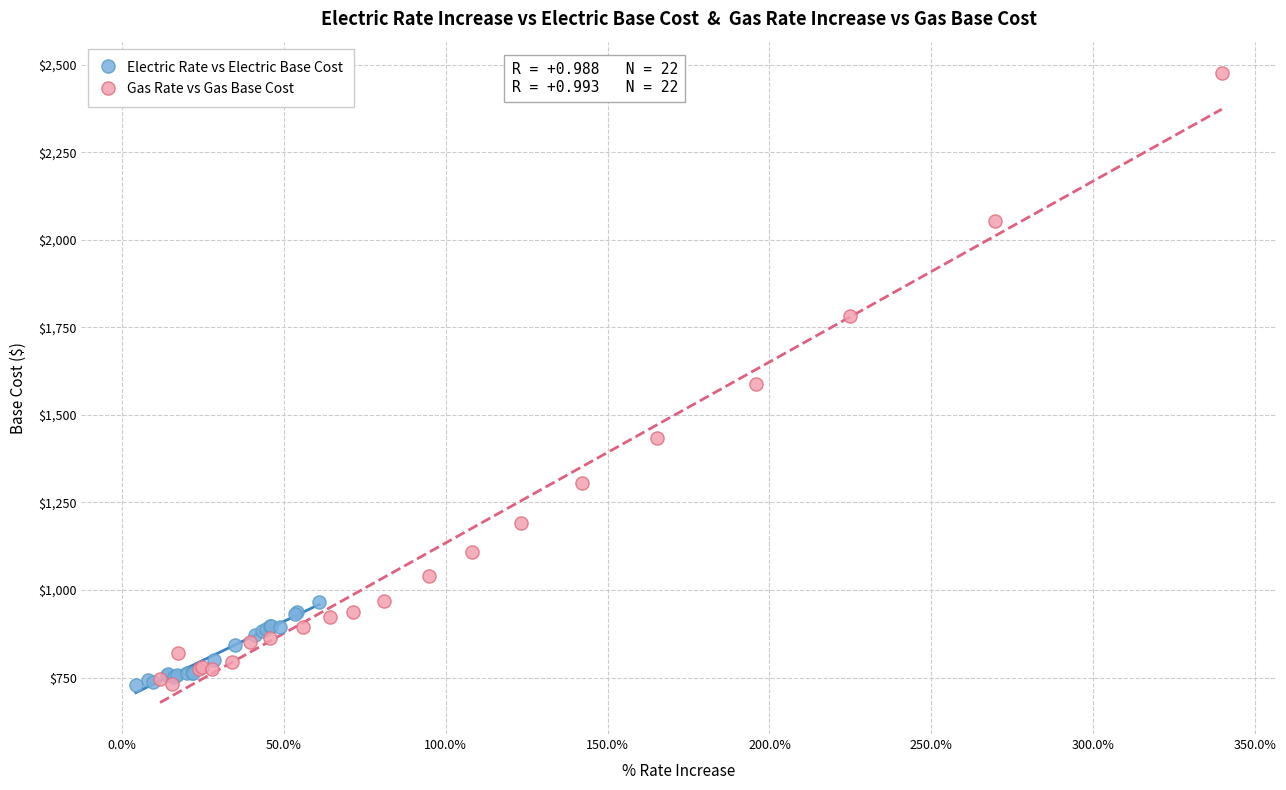

Which series contains the highest Y value?

Gas Rate vs Gas Base Cost